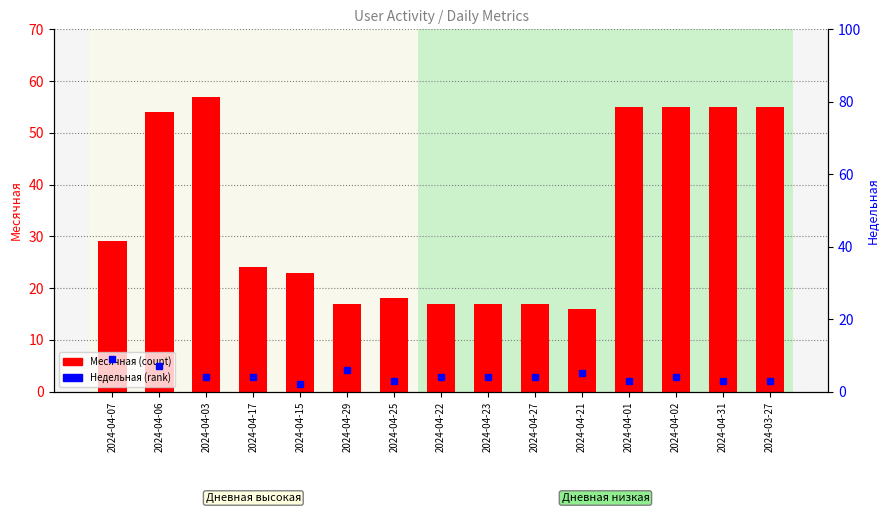

Rank the series by their maximum value, from highest to lowest.

Месячная, Недельная